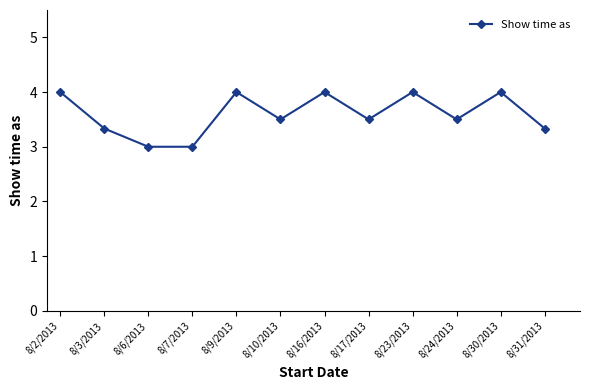

How many values are between 3 and 4?

12